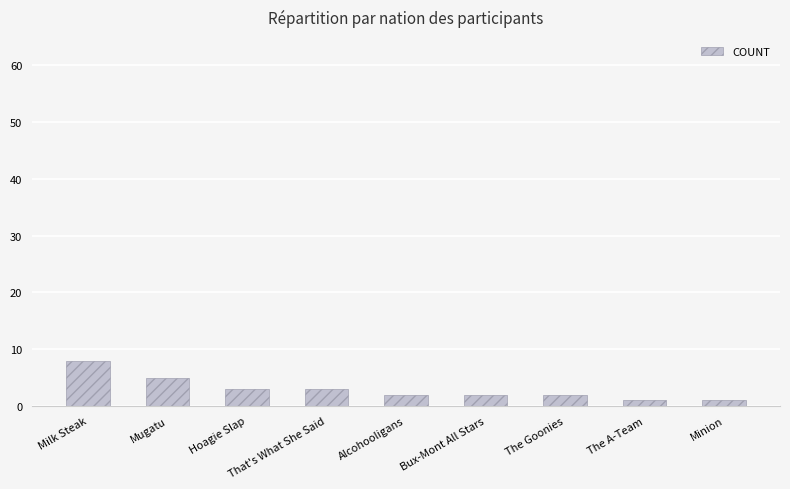

True or false: the data shows 14 at Milk Steak.

False